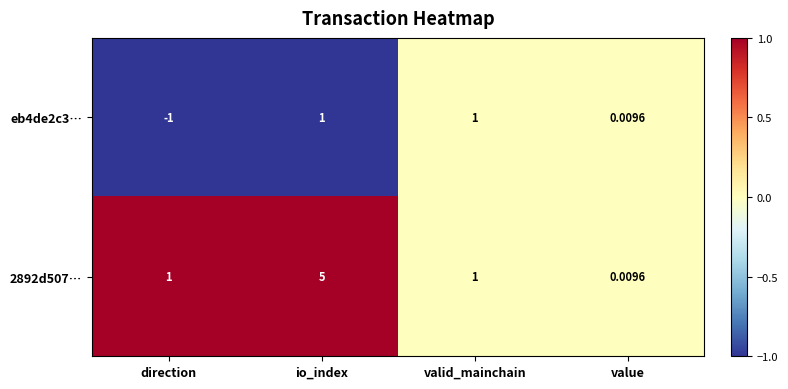

At which category is the sum across all series the highest?

io_index